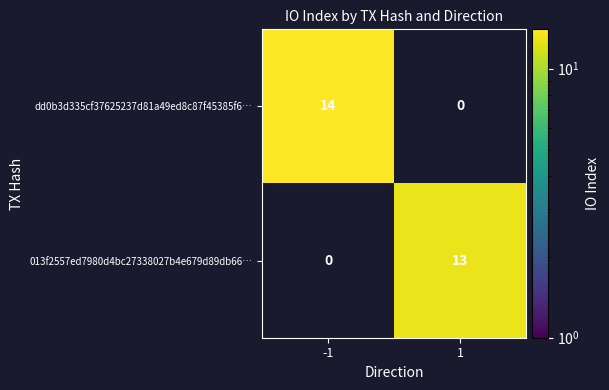

The value of 013f2557ed7980d4bc27338027b4e679d89db66… at -1 is 8. True or false?

False